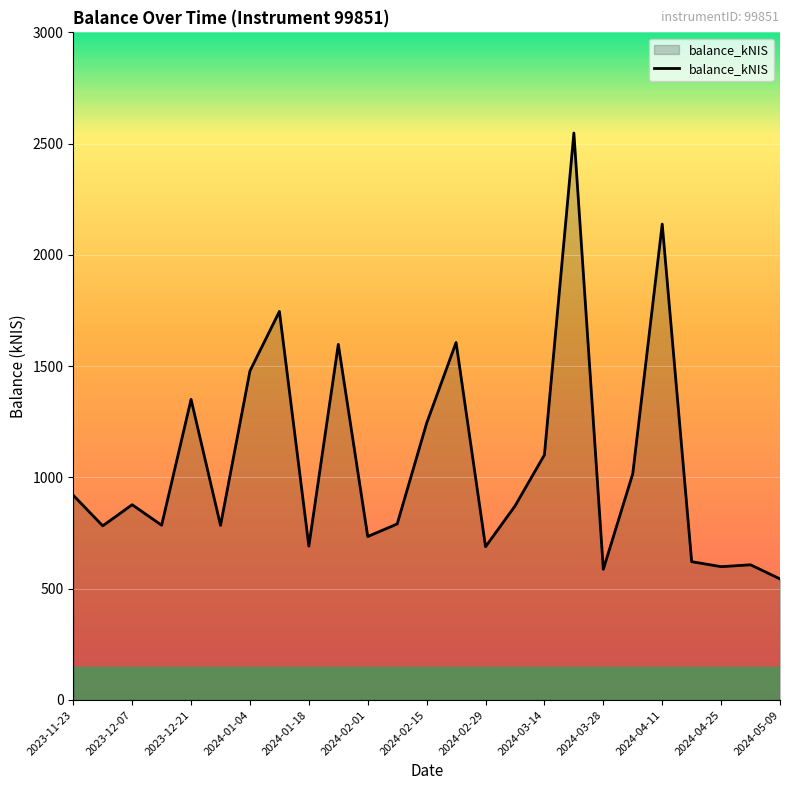

What is the sum of all values?

26715.6